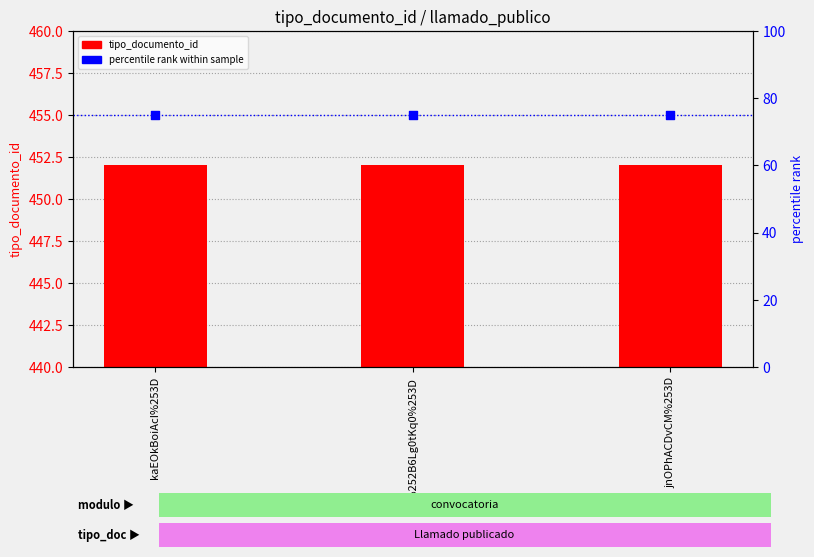

Which series reaches the maximum Y coordinate?

tipo_documento_id